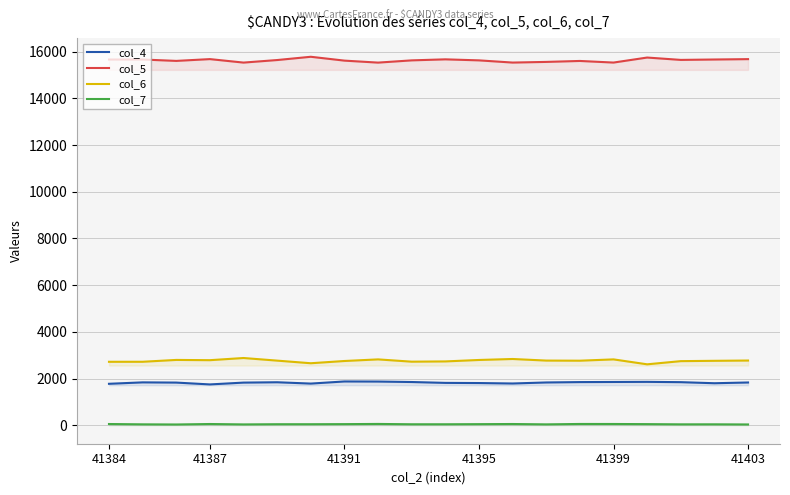

Where does the col_5 series first go above 15639?

41384